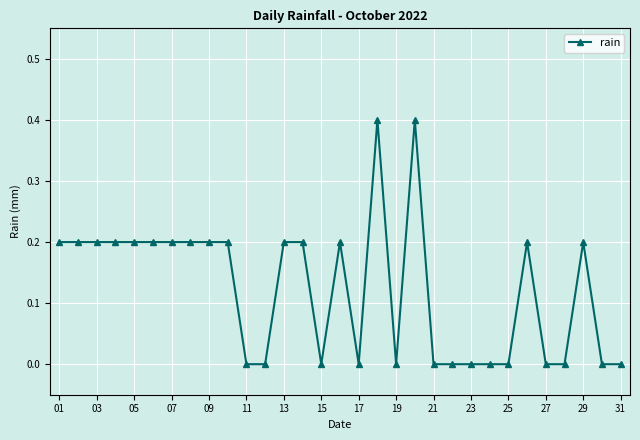

True or false: there are more than 2 points higher than both neighbors.

True